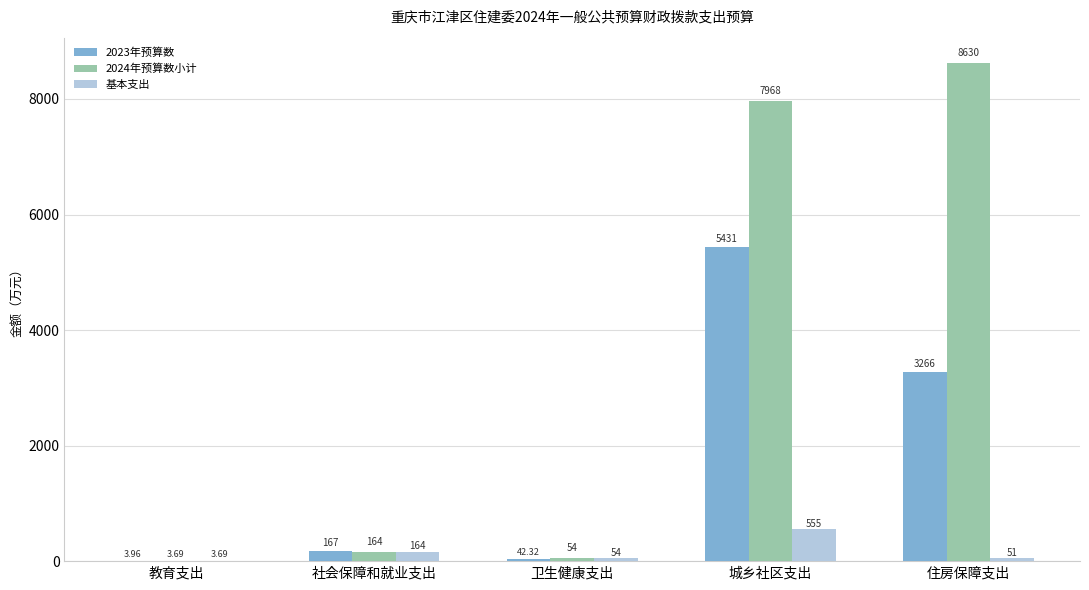

Which series has the largest total across all categories?

2024年预算数小计